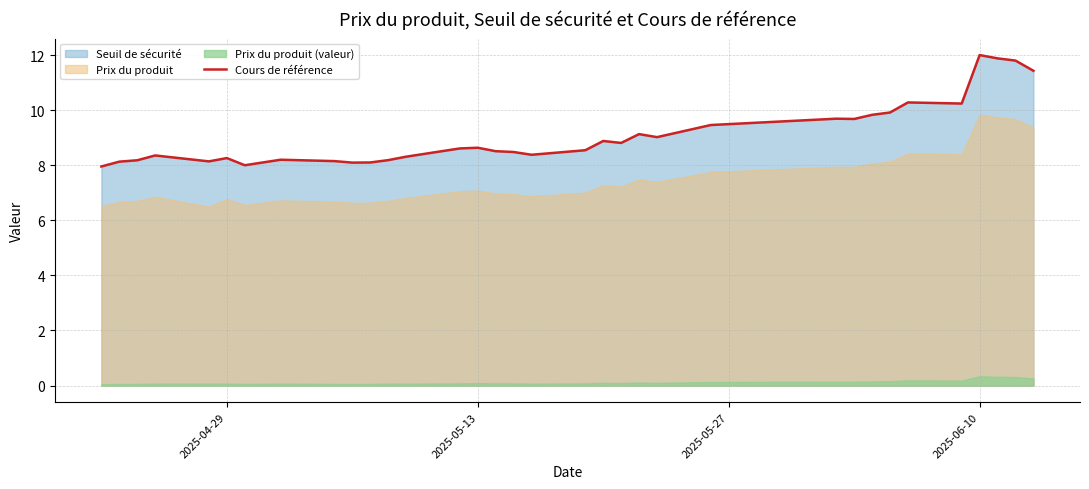

How many points are lower than both their immediate neighbors (excluding endpoints)?

8